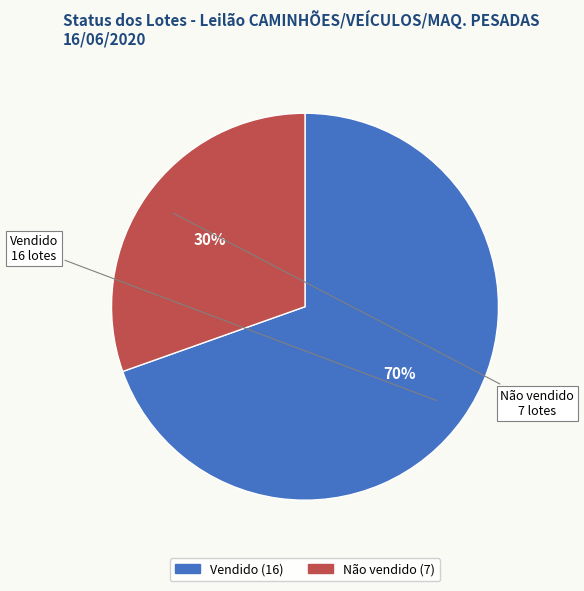

The Vendido slice represents 70% of the pie. True or false?

True